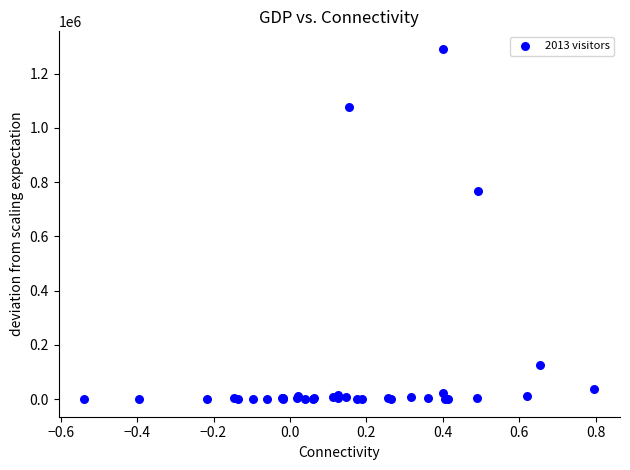

What Y value in the scatter plot is closest to 645922?

767396